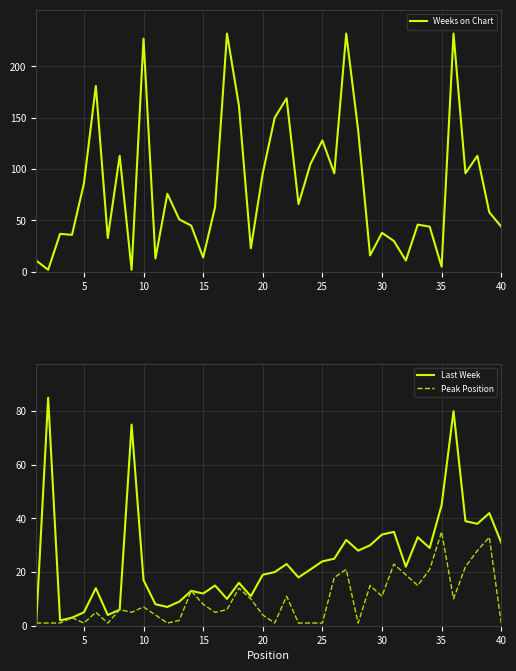

What are all the series names shown in the legend?

Weeks on Chart, Last Week, Peak Position